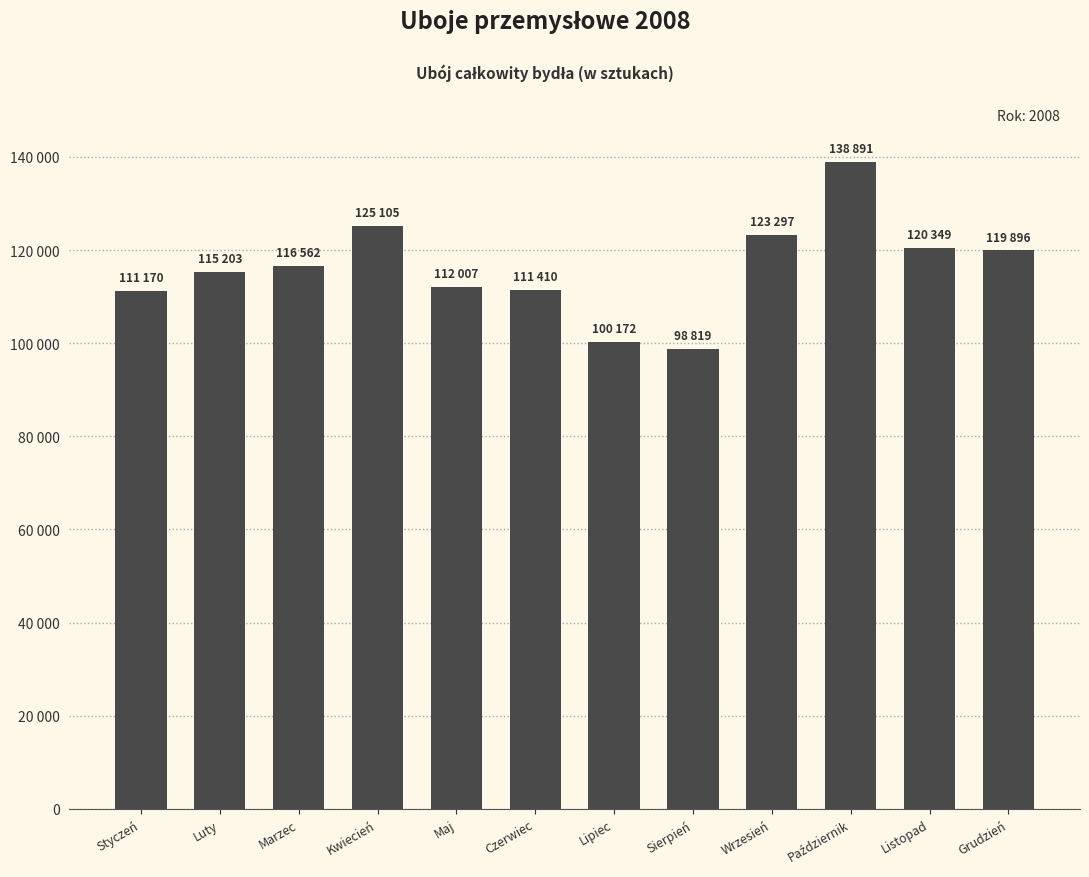

At which label does the data first exceed 116562?

Kwiecień